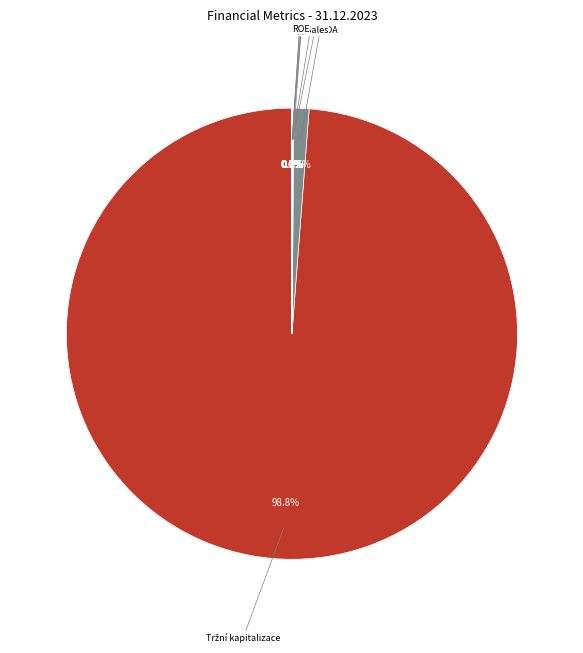

To the nearest percent, what is the difference between the largest and smallest slice percentages?

99%